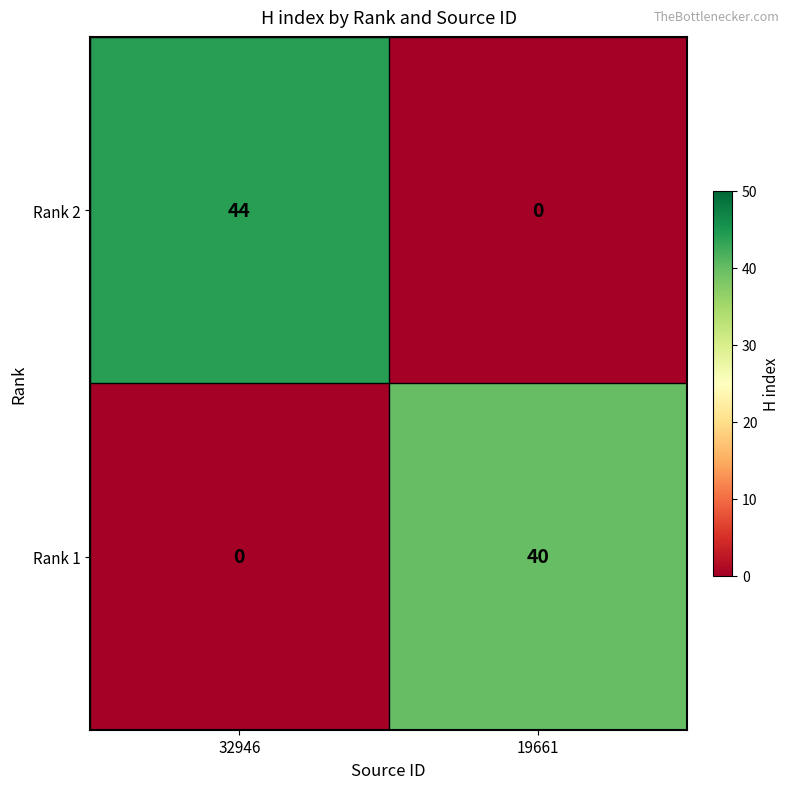

How many categories are shown in the chart?

2